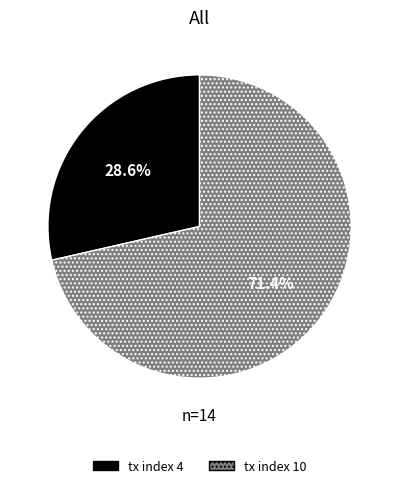

Approximately how many times larger is the value at tx index 4 compared to tx index 10?

0.4